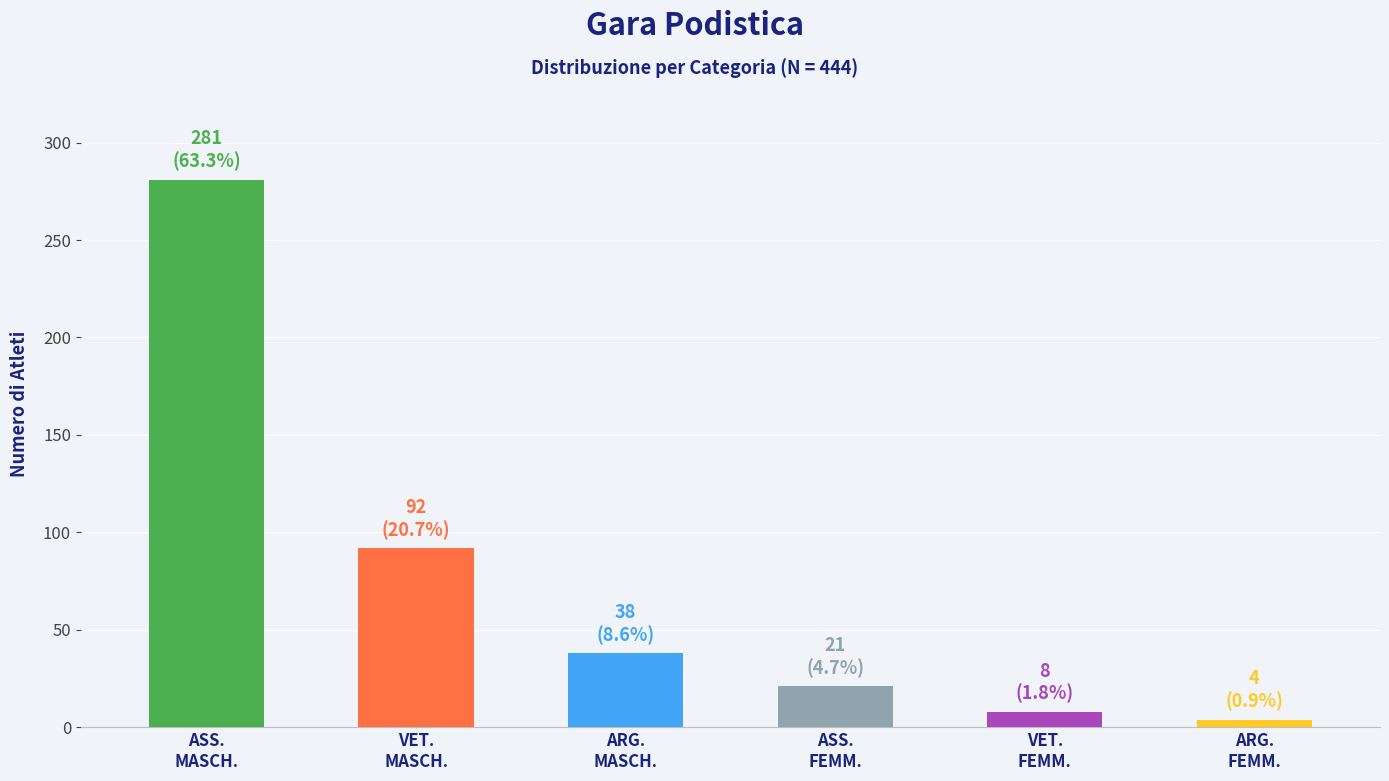

Reading left to right, extract all data points from this chart.

281	92	38	21	8	4